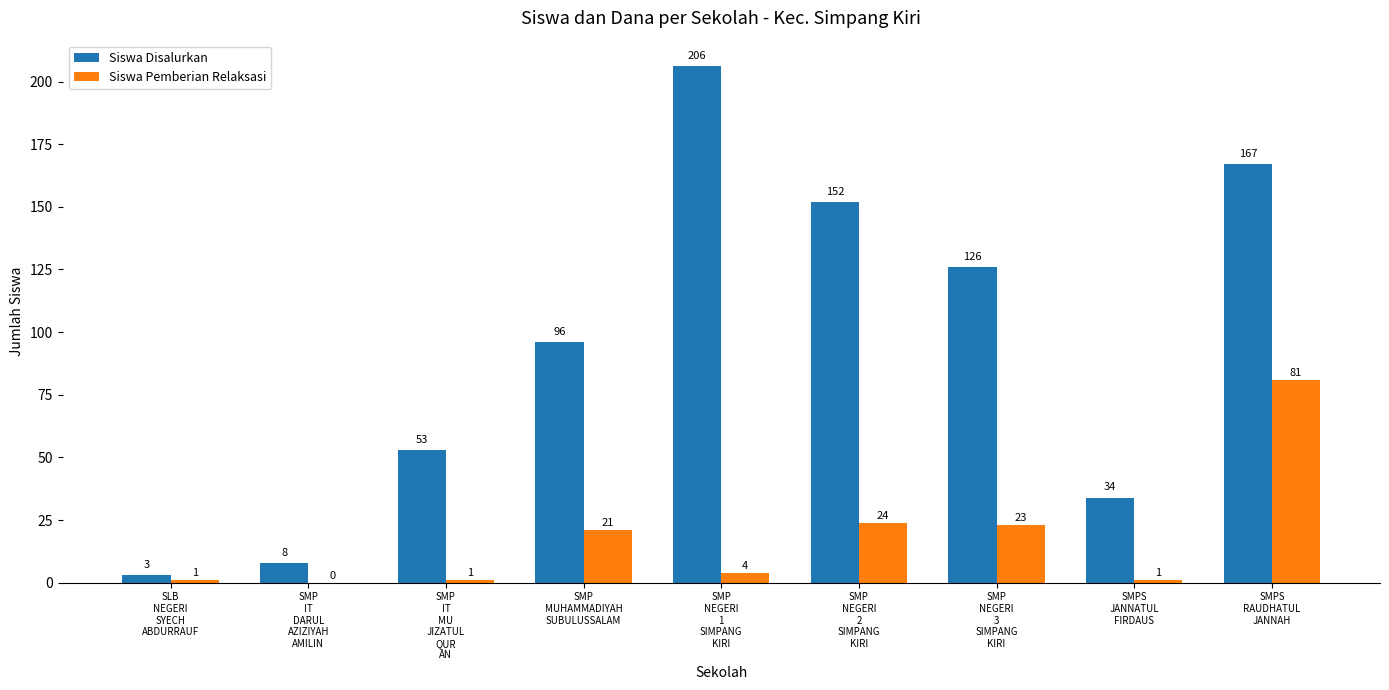

How many data points does each series have?

9